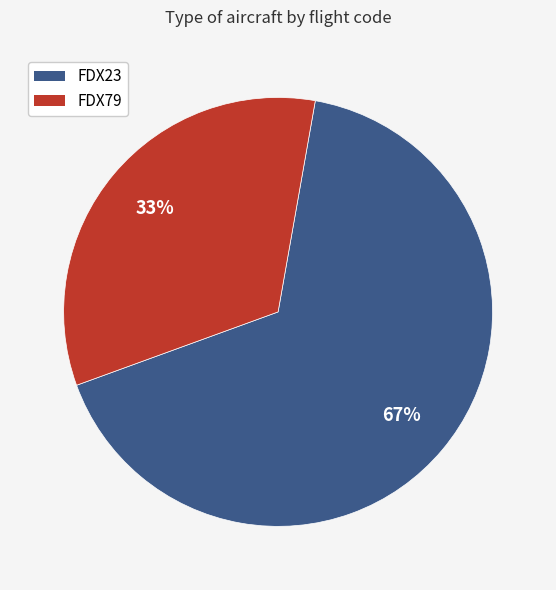

How many segments does this pie chart have?

2